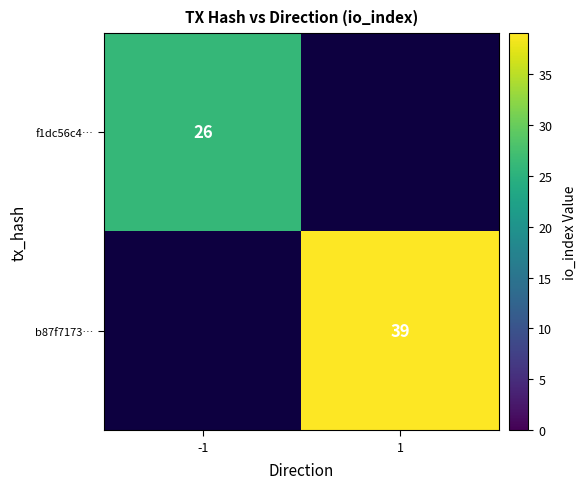

At which category does the chart reach its peak across all series?

1